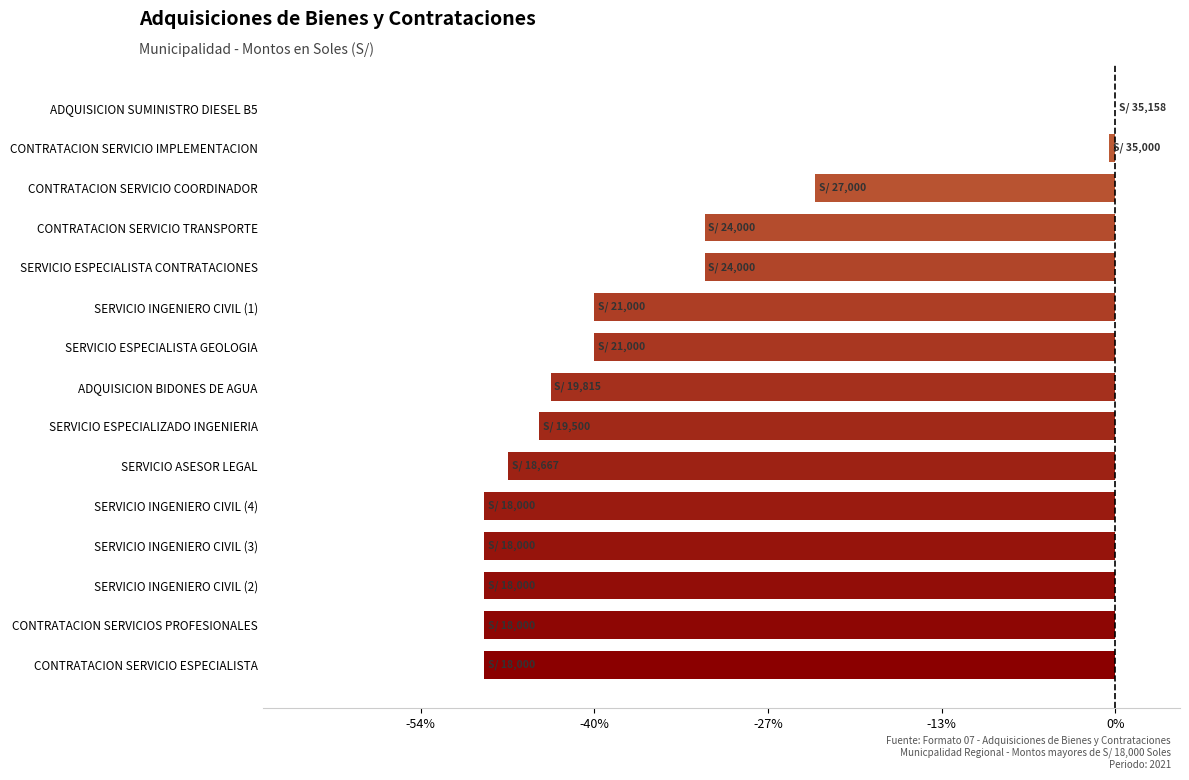

Count the number of data series in this chart.

1